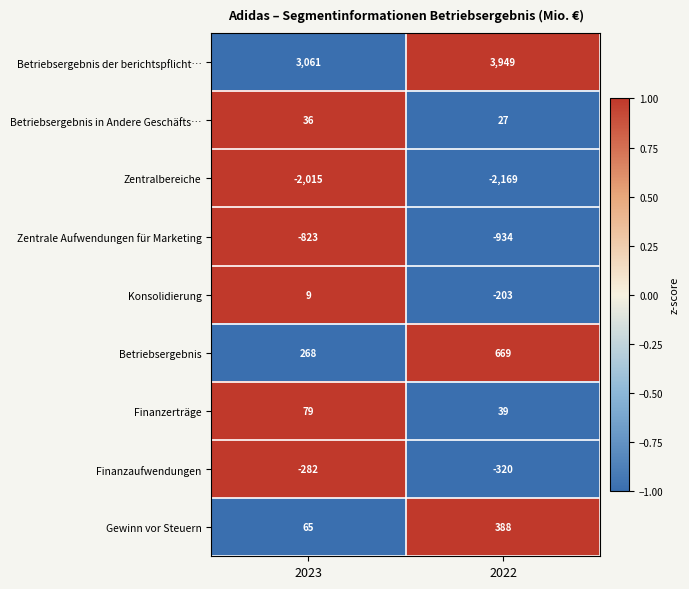

List the series in order of their peak value, highest first.

Betriebsergebnis der berichtspflicht…, Betriebsergebnis, Gewinn vor Steuern, Finanzerträge, Betriebsergebnis in Andere Geschäfts…, Konsolidierung, Finanzaufwendungen, Zentrale Aufwendungen für Marketing, Zentralbereiche